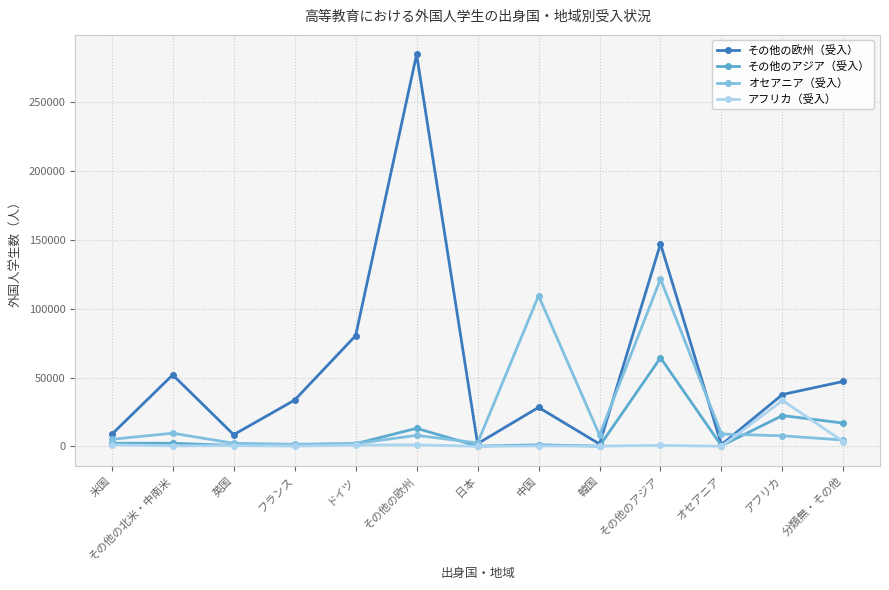

At which label does その他のアジア（受入） reach its peak?

その他のアジア